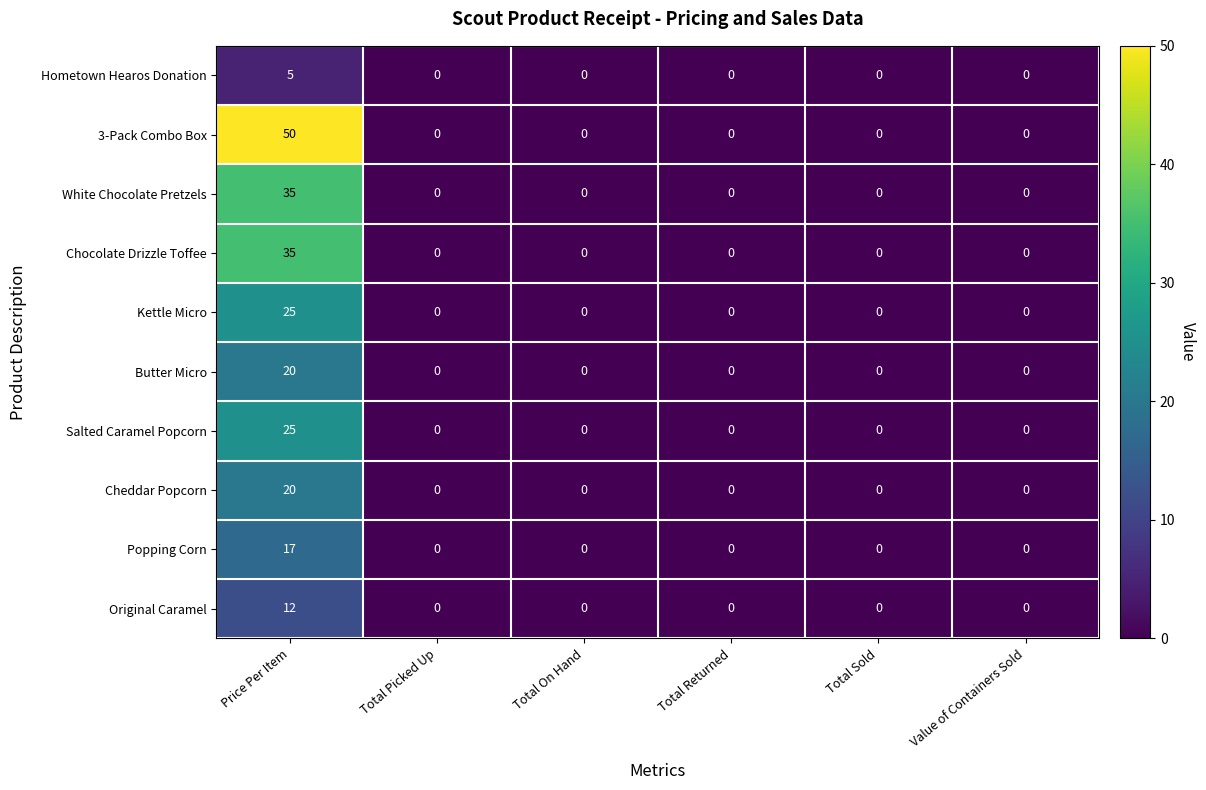

What value does the Popping Corn series have at Price Per Item, to the nearest 10?

20